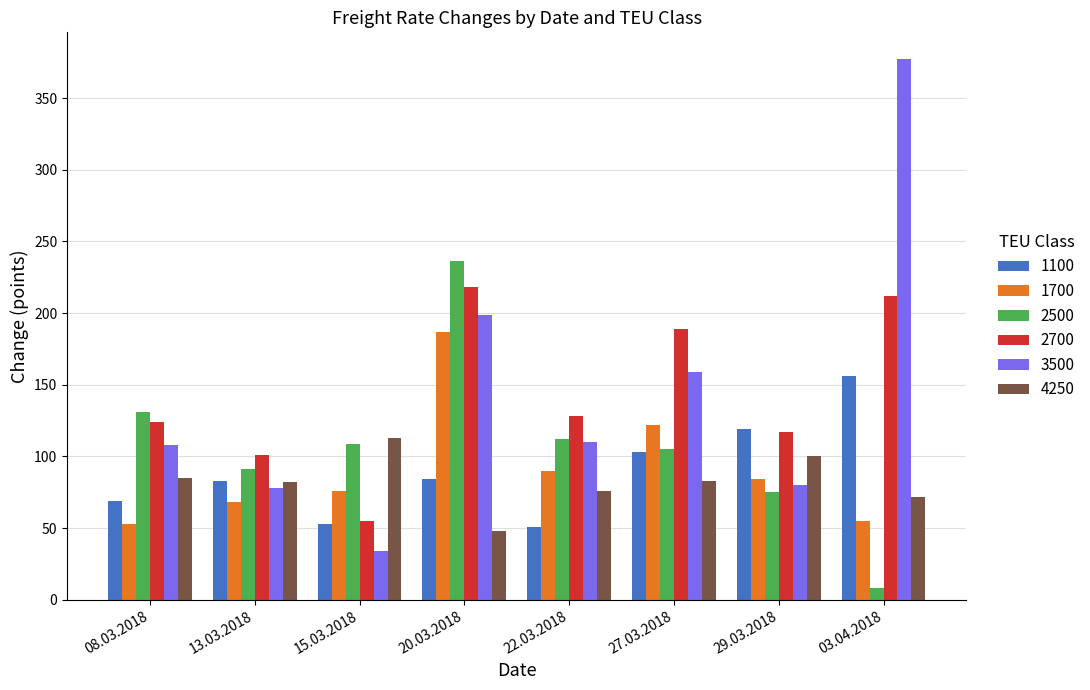

At which category is the sum across all series the highest?

20.03.2018